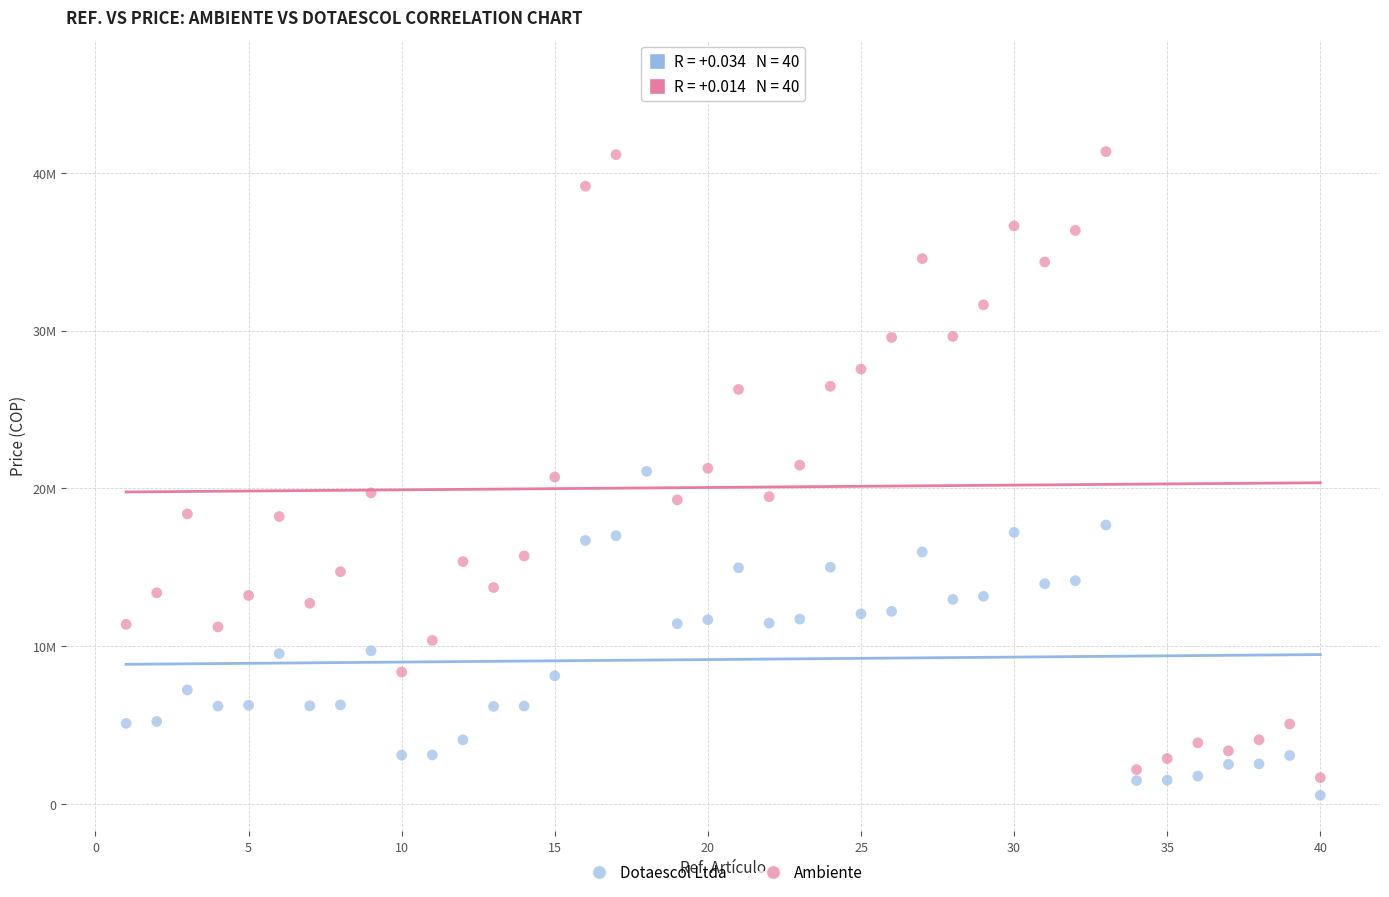

What are all the series names shown in the legend?

Dotaescol Ltda, Ambiente